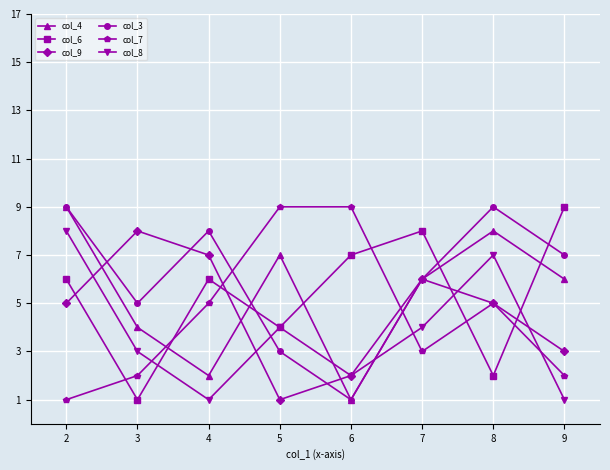

Where does the col_4 series first go above 6?

2